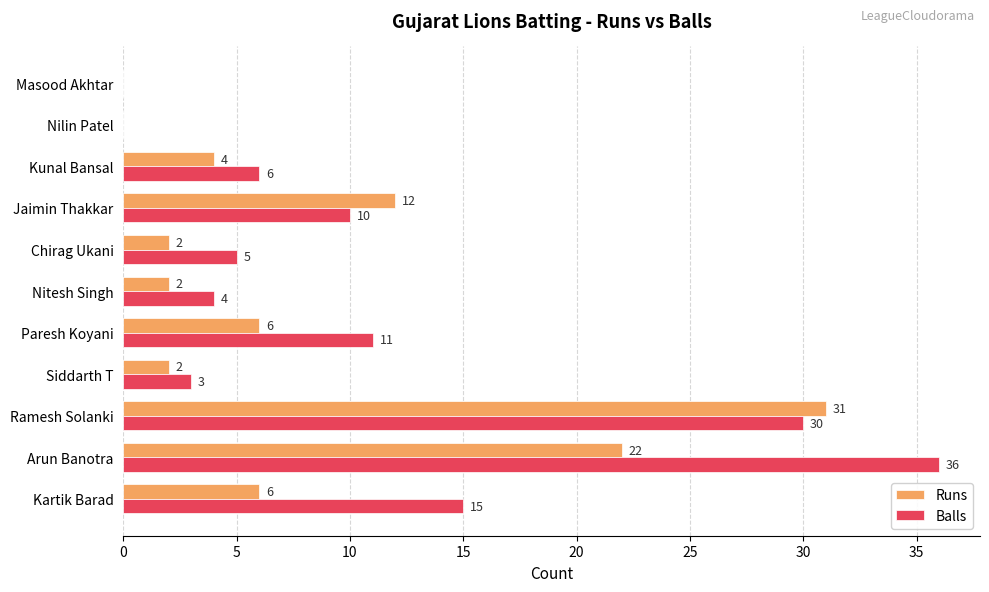

The Runs series shows 2 at Siddarth T. True or false?

True